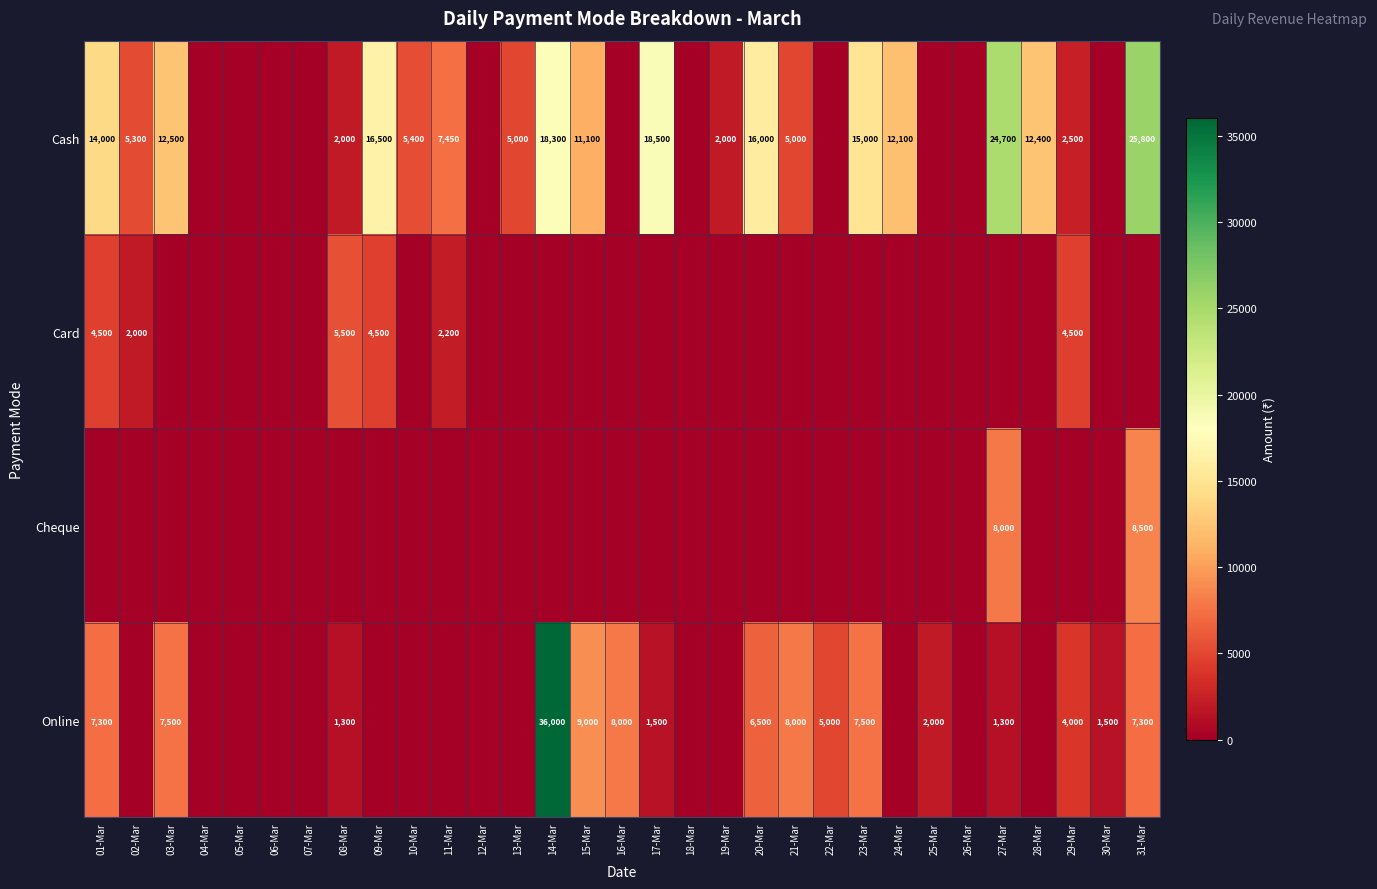

At which category is the sum across all series the highest?

14-Mar